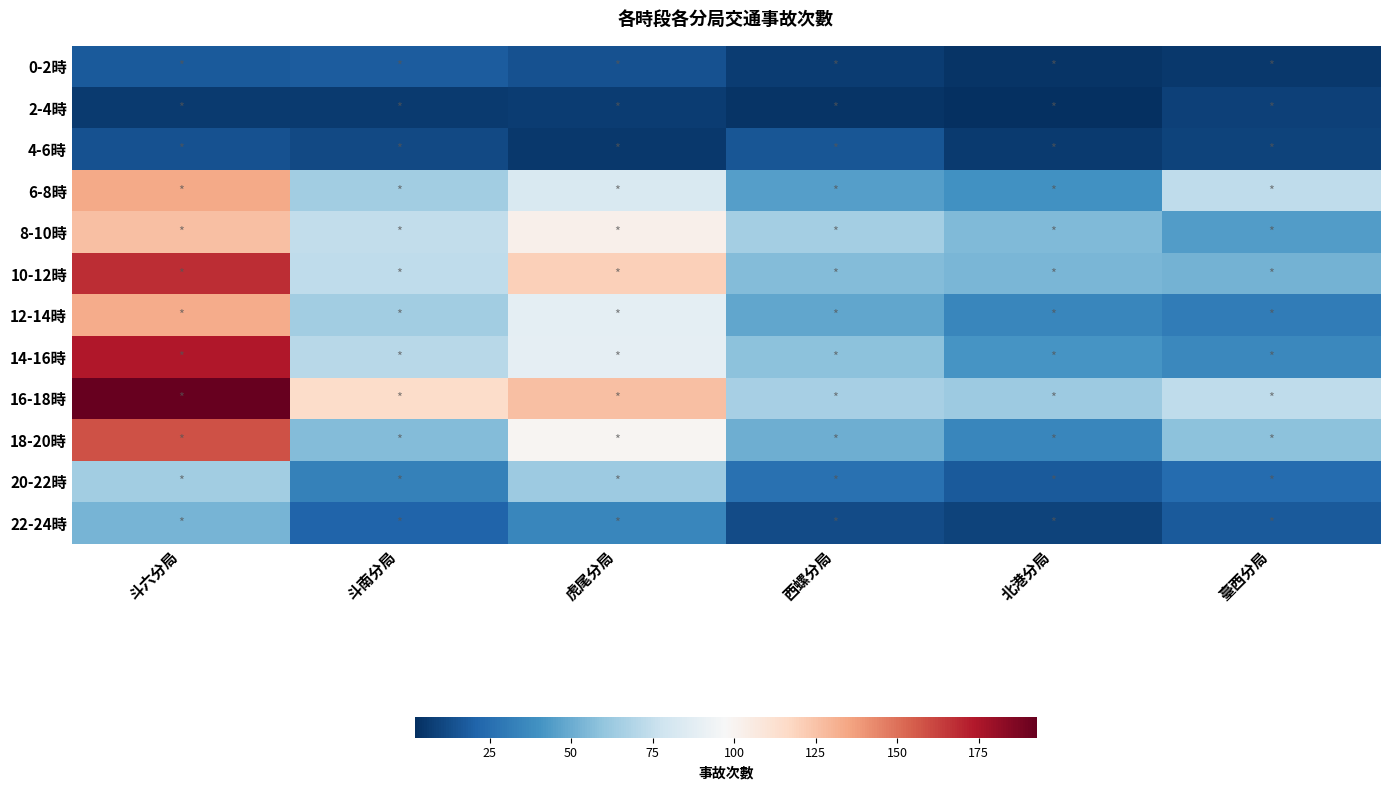

Reading left to right, extract all data points from this chart.

0-2時: 斗六分局=17	斗南分局=18	虎尾分局=14	西螺分局=7	北港分局=4	臺西分局=5
2-4時: 斗六分局=6	斗南分局=6	虎尾分局=7	西螺分局=4	北港分局=2	臺西分局=8
4-6時: 斗六分局=14	斗南分局=11	虎尾分局=5	西螺分局=16	北港分局=6	臺西分局=9
6-8時: 斗六分局=134	斗南分局=64	虎尾分局=83	西螺分局=45	北港分局=40	臺西分局=73
8-10時: 斗六分局=126	斗南分局=74	虎尾分局=102	西螺分局=65	北港分局=55	臺西分局=44
10-12時: 斗六分局=168	斗南分局=73	虎尾分局=120	西螺分局=56	北港分局=54	臺西分局=52
12-14時: 斗六分局=133	斗南分局=64	虎尾分局=88	西螺分局=48	北港分局=35	臺西分局=31
14-16時: 斗六分局=174	斗南分局=71	虎尾分局=89	西螺分局=58	北港分局=41	臺西分局=36
16-18時: 斗六分局=193	斗南分局=115	虎尾分局=126	西螺分局=66	北港分局=63	臺西分局=73
18-20時: 斗六分局=158	斗南分局=56	虎尾分局=99	西螺分局=51	北港分局=35	臺西分局=58
20-22時: 斗六分局=64	斗南分局=33	虎尾分局=63	西螺分局=26	北港分局=17	臺西分局=24
22-24時: 斗六分局=53	斗南分局=21	虎尾分局=35	西螺分局=12	北港分局=9	臺西分局=17